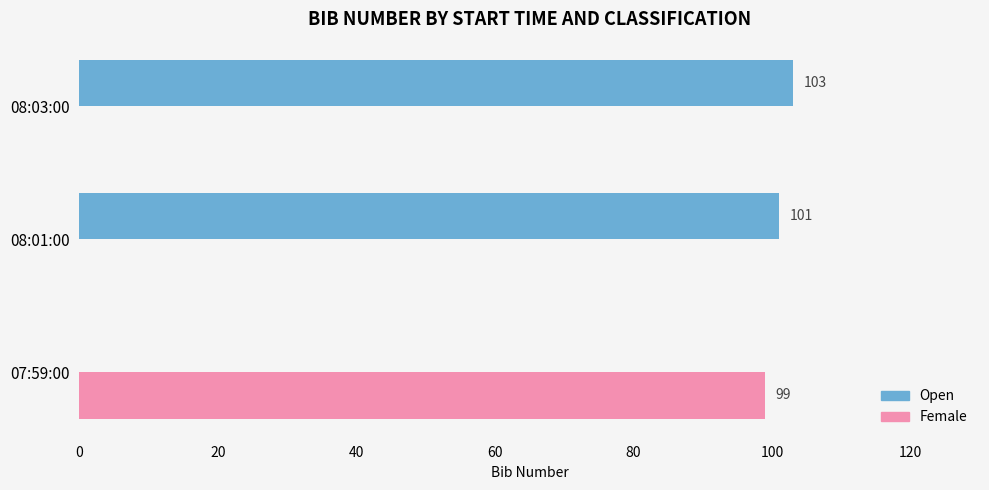

Is it true that Open equals 43 at 08:03:00?

False